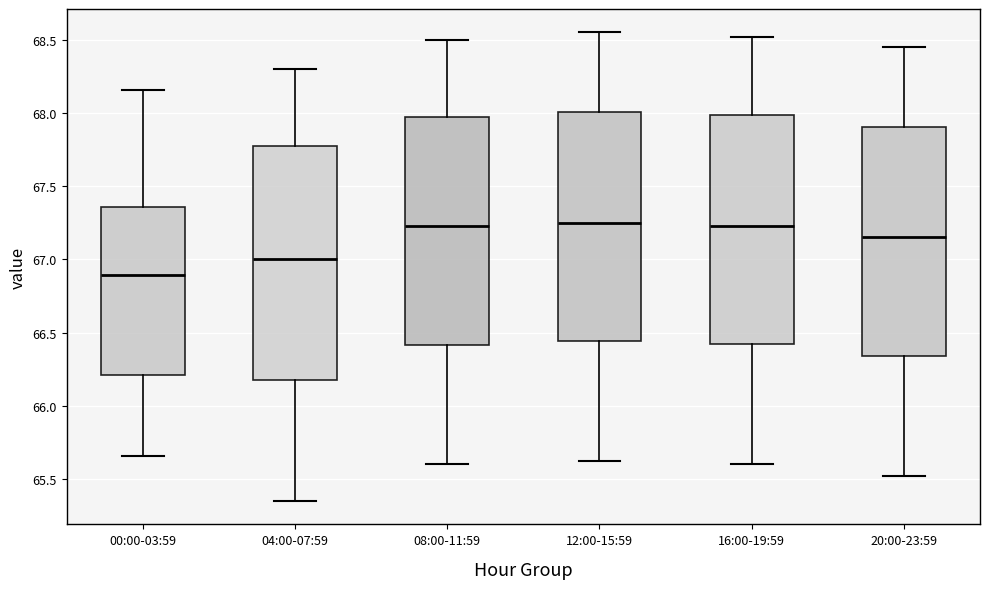

Where is the upper edge of the box for 04:00-07:59 on the y-axis? The values are not printed on the chart, so give them approximately, as read against the axis.

67.80